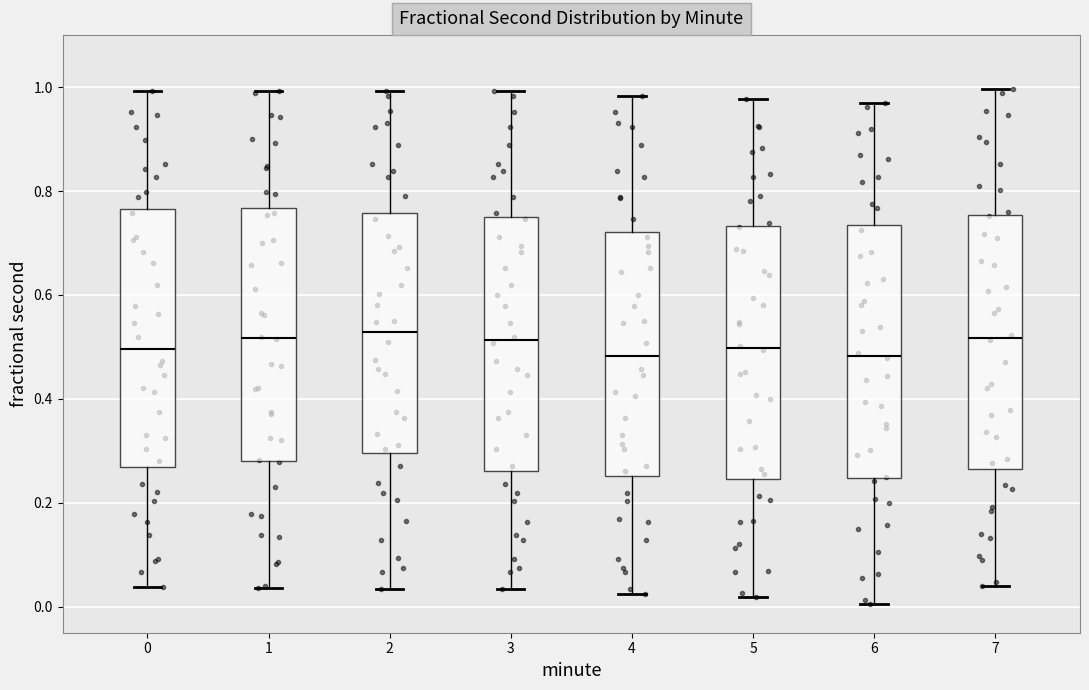

Reading left to right, transcribe this box plot: for each box, give where its median line is, the range the box spans, and where its two whiskers end, as read against the y-axis. The values are not printed on the chart, so give them approximately, as read against the axis.

0: median 0.50, box 0.26 to 0.76, whiskers 0.04 to 1.00
1: median 0.52, box 0.28 to 0.76, whiskers 0.04 to 1.00
2: median 0.52, box 0.30 to 0.76, whiskers 0.04 to 1.00
3: median 0.52, box 0.26 to 0.74, whiskers 0.04 to 1.00
4: median 0.48, box 0.26 to 0.72, whiskers 0.02 to 0.98
5: median 0.50, box 0.24 to 0.74, whiskers 0.02 to 0.98
6: median 0.48, box 0.24 to 0.74, whiskers 0.00 to 0.98
7: median 0.52, box 0.26 to 0.76, whiskers 0.04 to 1.00